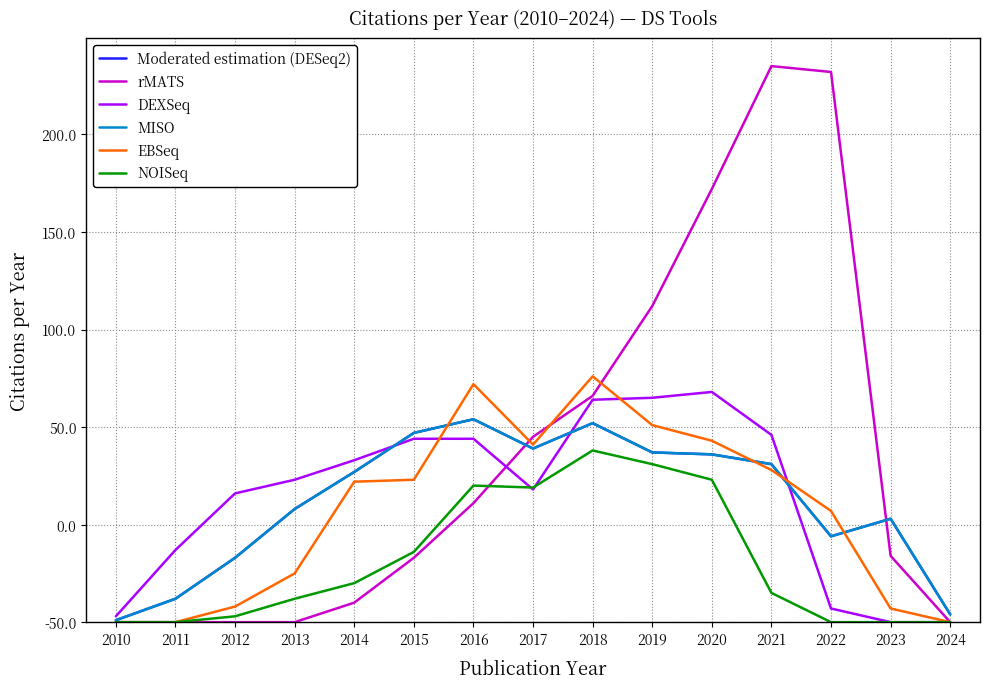

Reading right to left, extract all data points from this chart.

Moderated estimation (DESeq2): 2024=4	2023=53	2022=44	2021=81	2020=86	2019=87	2018=102	2017=89	2016=104	2015=97	2014=77	2013=58	2012=33	2011=12	2010=1
rMATS: 2024=0	2023=34	2022=282	2021=285	2020=222	2019=162	2018=116	2017=95	2016=61	2015=33	2014=10	2013=0	2012=0	2011=0	2010=0
DEXSeq: 2024=0	2023=0	2022=7	2021=96	2020=118	2019=115	2018=114	2017=68	2016=94	2015=94	2014=83	2013=73	2012=66	2011=37	2010=3
MISO: 2024=4	2023=53	2022=44	2021=81	2020=86	2019=87	2018=102	2017=89	2016=104	2015=97	2014=77	2013=58	2012=33	2011=12	2010=1
EBSeq: 2024=0	2023=7	2022=57	2021=78	2020=93	2019=101	2018=126	2017=91	2016=122	2015=73	2014=72	2013=25	2012=8	2011=0	2010=0
NOISeq: 2024=0	2023=0	2022=0	2021=15	2020=73	2019=81	2018=88	2017=69	2016=70	2015=36	2014=20	2013=12	2012=3	2011=0	2010=0